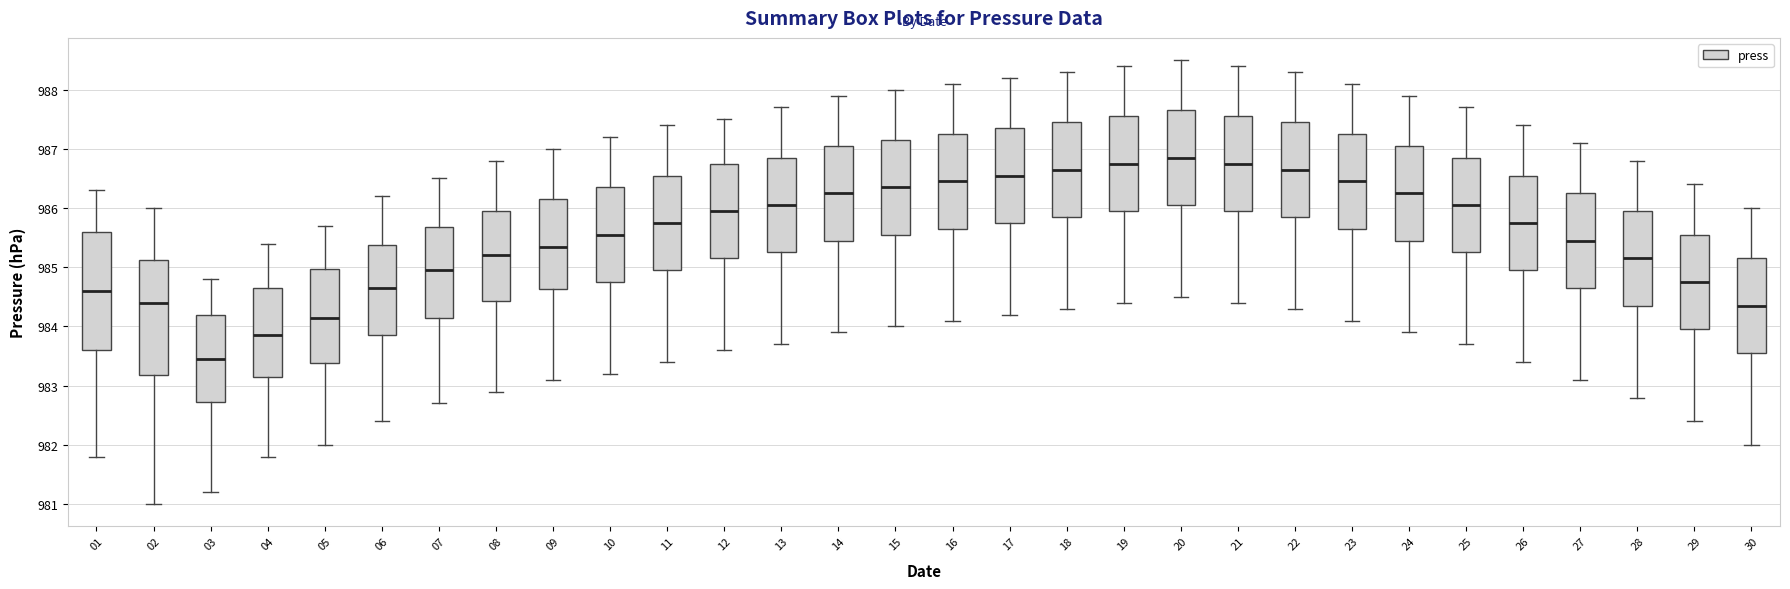

Reading left to right, read every box against the y-axis: the position of its median line, the range the box covers, and the ends of its whiskers. The values are not printed on the chart, so give them approximately, as read against the axis.

01: median 984.6, box 983.6 to 985.6, whiskers 981.8 to 986.3
02: median 984.4, box 983.2 to 985.1, whiskers 981.0 to 986.0
03: median 983.5, box 982.7 to 984.2, whiskers 981.2 to 984.8
04: median 983.9, box 983.2 to 984.7, whiskers 981.8 to 985.4
05: median 984.2, box 983.4 to 985.0, whiskers 982.0 to 985.7
06: median 984.7, box 983.9 to 985.4, whiskers 982.4 to 986.2
07: median 985.0, box 984.2 to 985.7, whiskers 982.7 to 986.5
08: median 985.2, box 984.4 to 986.0, whiskers 982.9 to 986.8
09: median 985.4, box 984.6 to 986.2, whiskers 983.1 to 987.0
10: median 985.6, box 984.8 to 986.4, whiskers 983.2 to 987.2
11: median 985.8, box 985.0 to 986.6, whiskers 983.4 to 987.4
12: median 986.0, box 985.2 to 986.8, whiskers 983.6 to 987.5
13: median 986.1, box 985.3 to 986.9, whiskers 983.7 to 987.7
14: median 986.3, box 985.5 to 987.1, whiskers 983.9 to 987.9
15: median 986.4, box 985.6 to 987.2, whiskers 984.0 to 988.0
16: median 986.5, box 985.7 to 987.3, whiskers 984.1 to 988.1
17: median 986.6, box 985.8 to 987.4, whiskers 984.2 to 988.2
18: median 986.7, box 985.9 to 987.5, whiskers 984.3 to 988.3
19: median 986.8, box 986.0 to 987.6, whiskers 984.4 to 988.4
20: median 986.9, box 986.1 to 987.7, whiskers 984.5 to 988.5
21: median 986.8, box 986.0 to 987.6, whiskers 984.4 to 988.4
22: median 986.7, box 985.9 to 987.5, whiskers 984.3 to 988.3
23: median 986.5, box 985.7 to 987.3, whiskers 984.1 to 988.1
24: median 986.3, box 985.5 to 987.1, whiskers 983.9 to 987.9
25: median 986.1, box 985.3 to 986.9, whiskers 983.7 to 987.7
26: median 985.8, box 985.0 to 986.6, whiskers 983.4 to 987.4
27: median 985.5, box 984.7 to 986.3, whiskers 983.1 to 987.1
28: median 985.2, box 984.4 to 986.0, whiskers 982.8 to 986.8
29: median 984.8, box 984.0 to 985.6, whiskers 982.4 to 986.4
30: median 984.4, box 983.6 to 985.2, whiskers 982.0 to 986.0